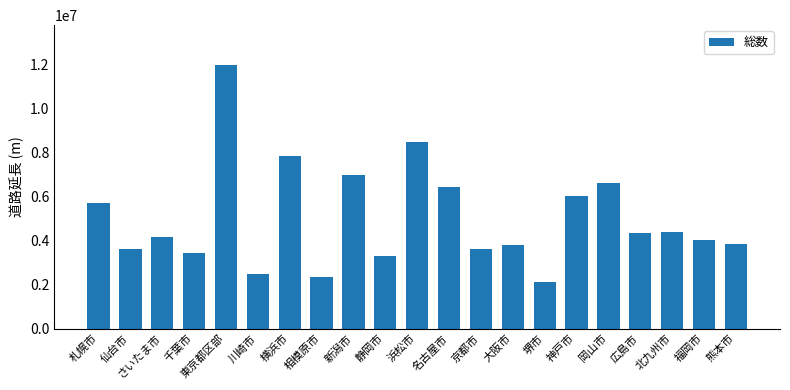

How many data points does each series have?

21